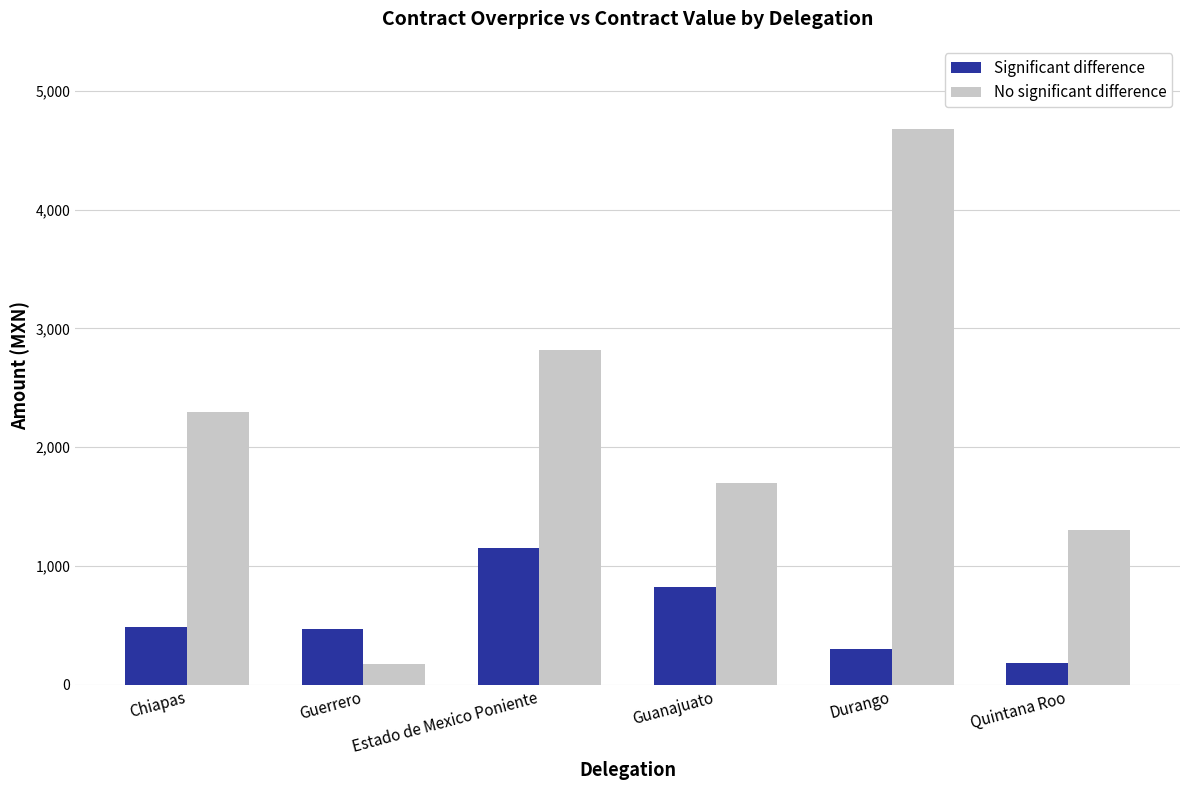

How many data points in Significant difference are less than 484?

3